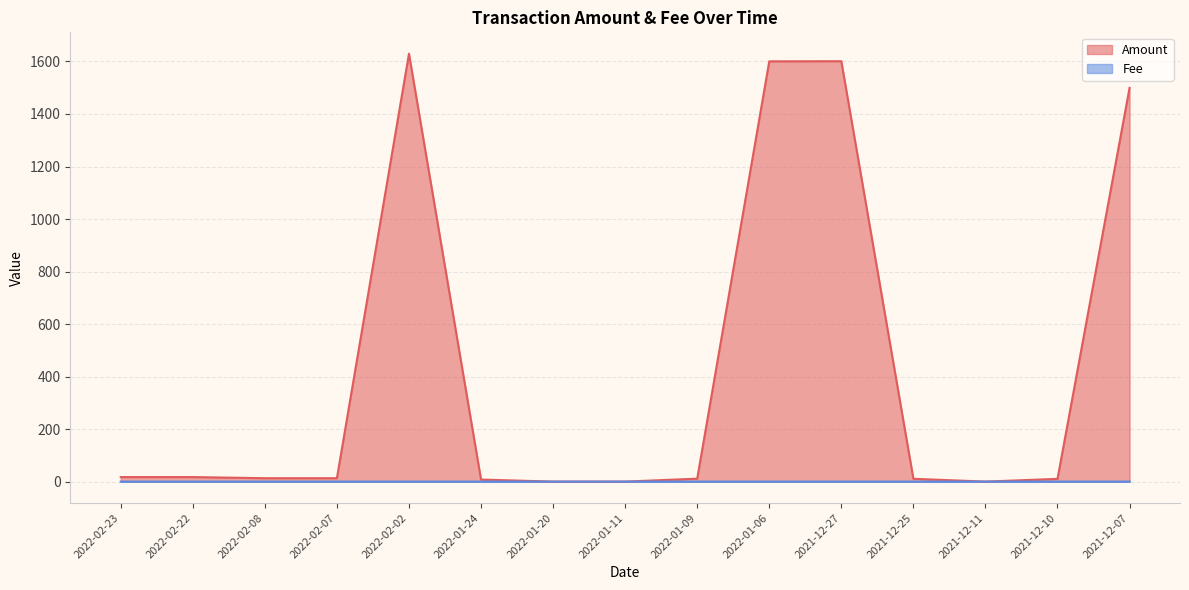

At which label does Amount reach its minimum?

2021-12-11